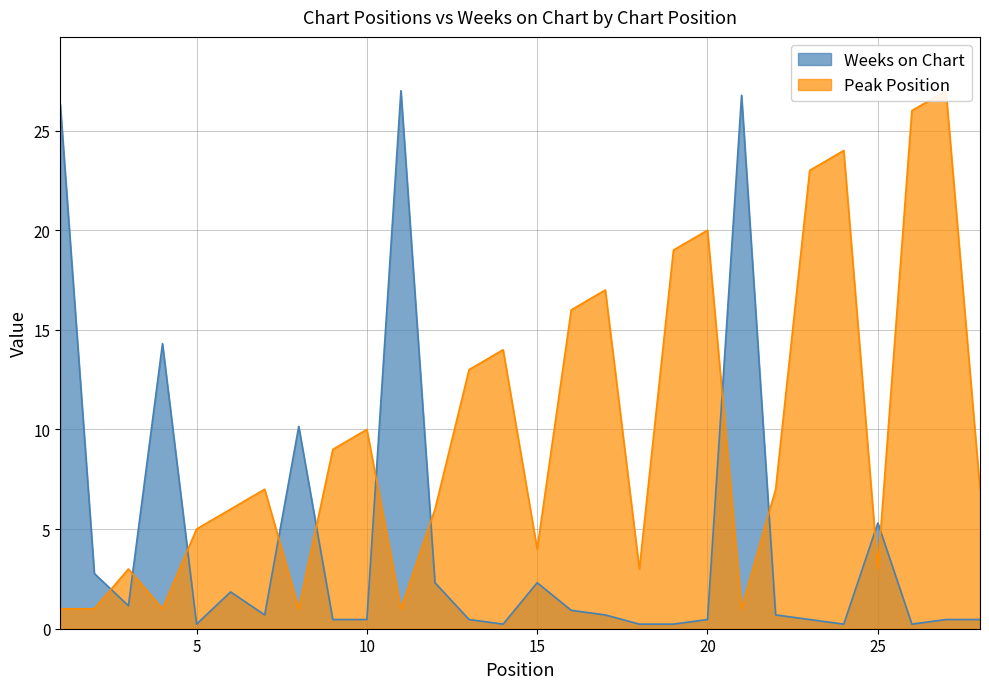

The Weeks on Chart series shows 0.5 at 28. True or false?

True